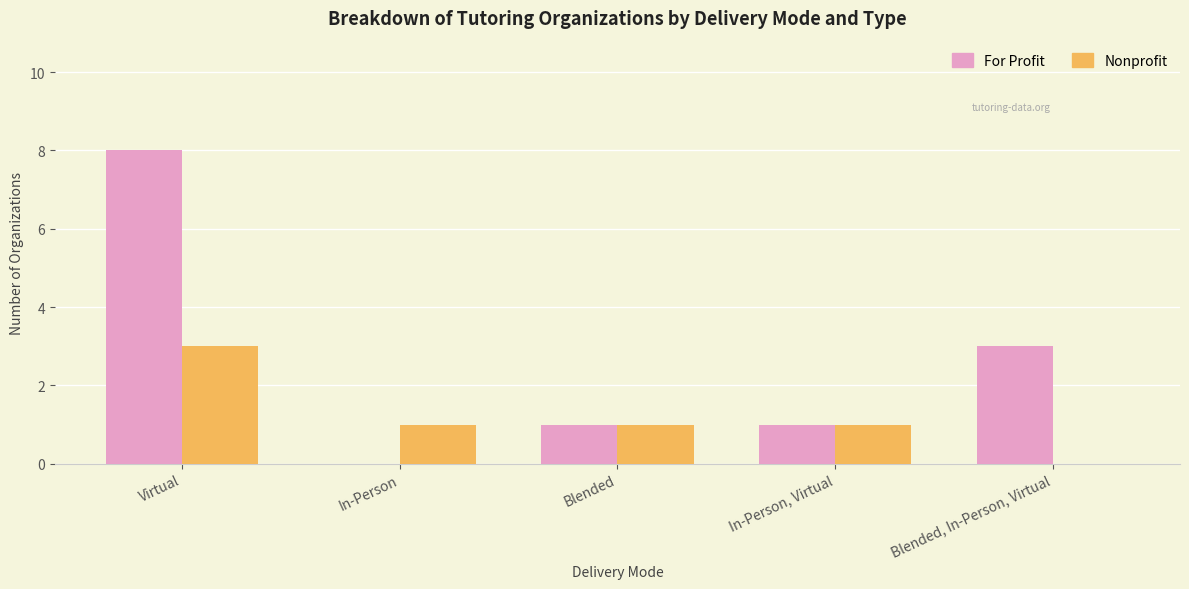

Does the chart contain stacked bars?

No